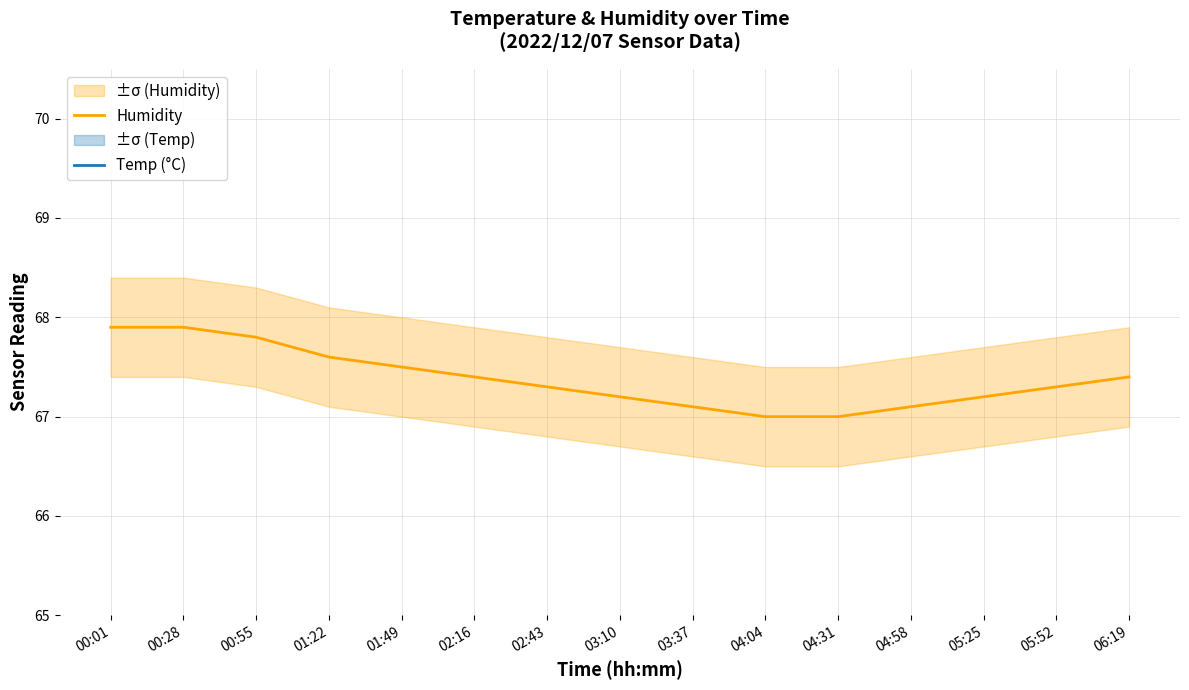

Is the value of Temp (°C) at 00:55 greater than the value of Humidity at 00:55?

No